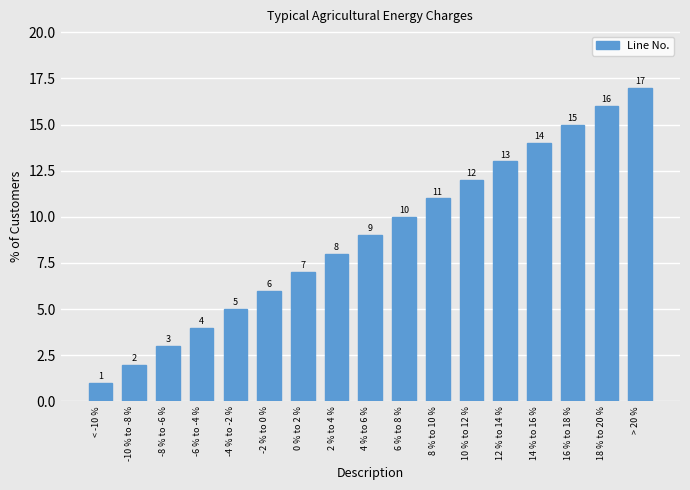

At which category does the chart reach its peak across all series?

> 20 %